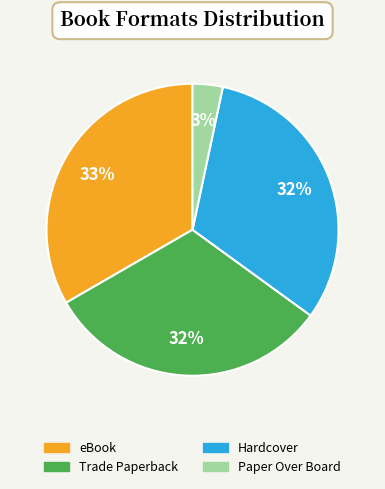

To the nearest percent, what portion does eBook represent?

33%